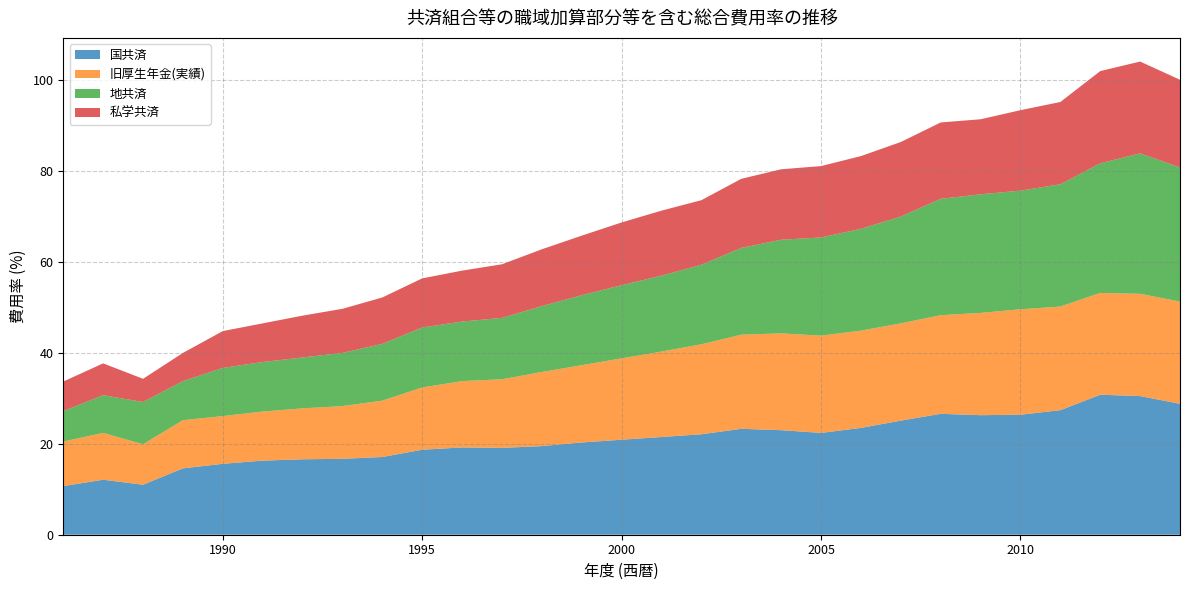

Reading left to right, list all the values displayed in this chart.

国共済: 1986=10.7	1987=12.1	1988=11.0	1989=14.6	1990=15.6	1991=16.3	1992=16.6	1993=16.7	1994=17.1	1995=18.7	1996=19.2	1997=19.1	1998=19.5	1999=20.3	2000=20.9	2001=21.5	2002=22.1	2003=23.3	2004=23.0	2005=22.4	2006=23.5	2007=25.1	2008=26.6	2009=26.3	2010=26.4	2011=27.4	2012=30.8	2013=30.5	2014=28.8
旧厚生年金(実績): 1986=9.8	1987=10.3	1988=8.9	1989=10.6	1990=10.5	1991=10.8	1992=11.2	1993=11.6	1994=12.4	1995=13.7	1996=14.6	1997=15.1	1998=16.3	1999=17.0	2000=17.9	2001=18.8	2002=19.8	2003=20.7	2004=21.3	2005=21.4	2006=21.4	2007=21.4	2008=21.7	2009=22.5	2010=23.2	2011=22.8	2012=22.4	2013=22.5	2014=22.5
地共済: 1986=6.7	1987=8.3	1988=9.3	1989=8.6	1990=10.6	1991=10.9	1992=11.2	1993=11.7	1994=12.5	1995=13.2	1996=13.1	1997=13.5	1998=14.5	1999=15.4	2000=16.1	2001=16.7	2002=17.5	2003=19.1	2004=20.6	2005=21.6	2006=22.4	2007=23.5	2008=25.6	2009=26.1	2010=26.1	2011=26.9	2012=28.5	2013=30.9	2014=29.5
私学共済: 1986=6.5	1987=7.0	1988=5.1	1989=6.2	1990=8.1	1991=8.5	1992=9.2	1993=9.7	1994=10.2	1995=10.8	1996=11.2	1997=11.8	1998=12.5	1999=13.1	2000=13.8	2001=14.3	2002=14.2	2003=15.2	2004=15.5	2005=15.7	2006=16.0	2007=16.4	2008=16.8	2009=16.5	2010=17.7	2011=18.1	2012=20.3	2013=20.2	2014=19.3